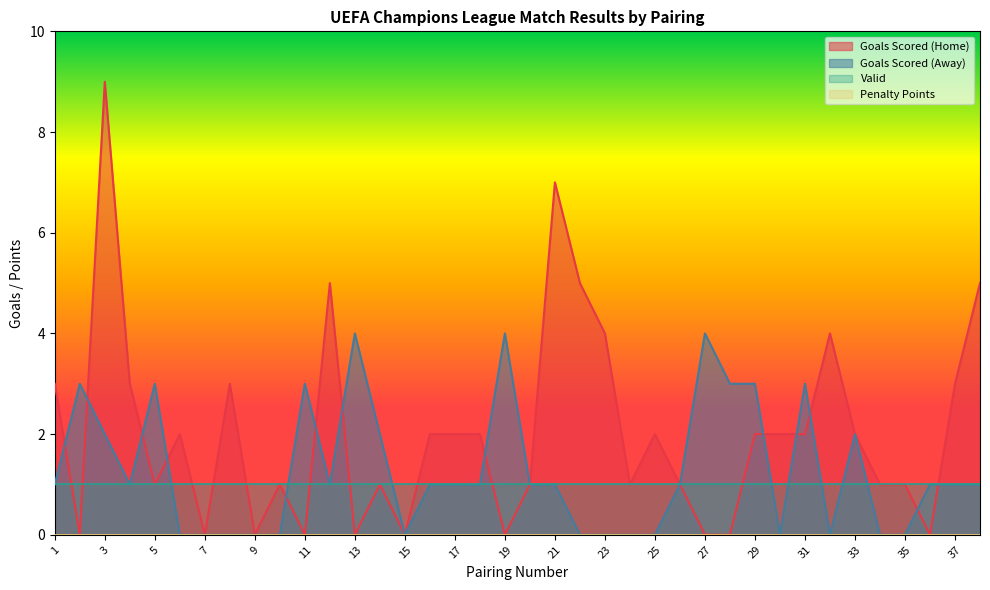

What is the greatest value displayed?

9